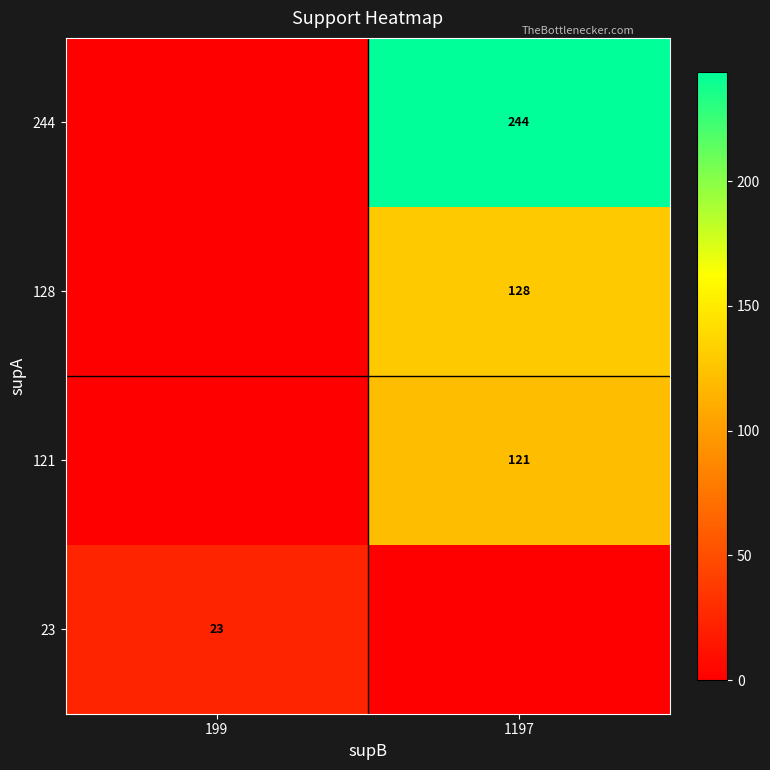

Is the value of 23 at 199 greater than the value of 244 at 1197?

No